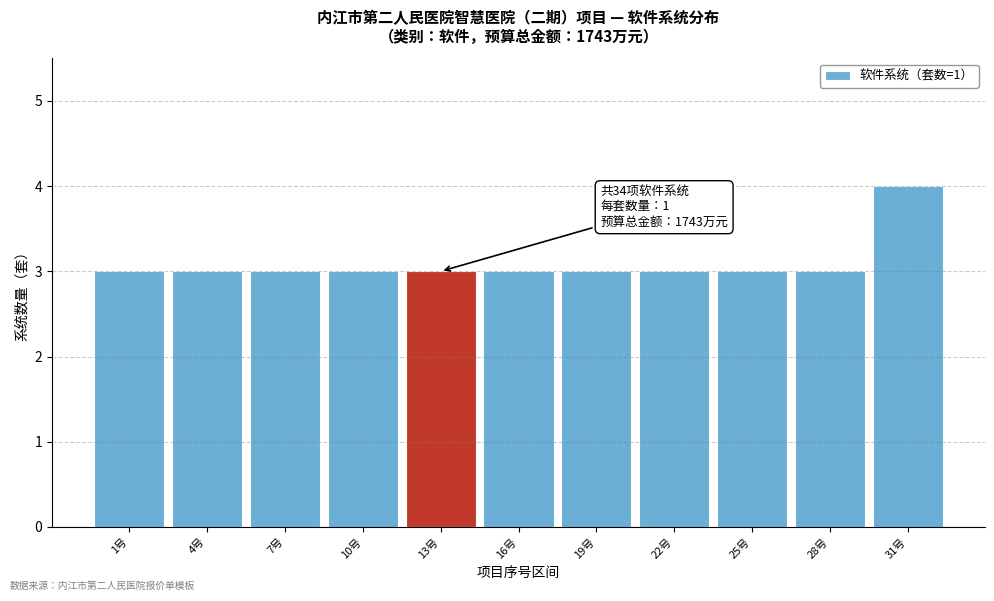

Reading left to right, what are all the values shown in this chart?

3	3	3	3	3	3	3	3	3	3	4